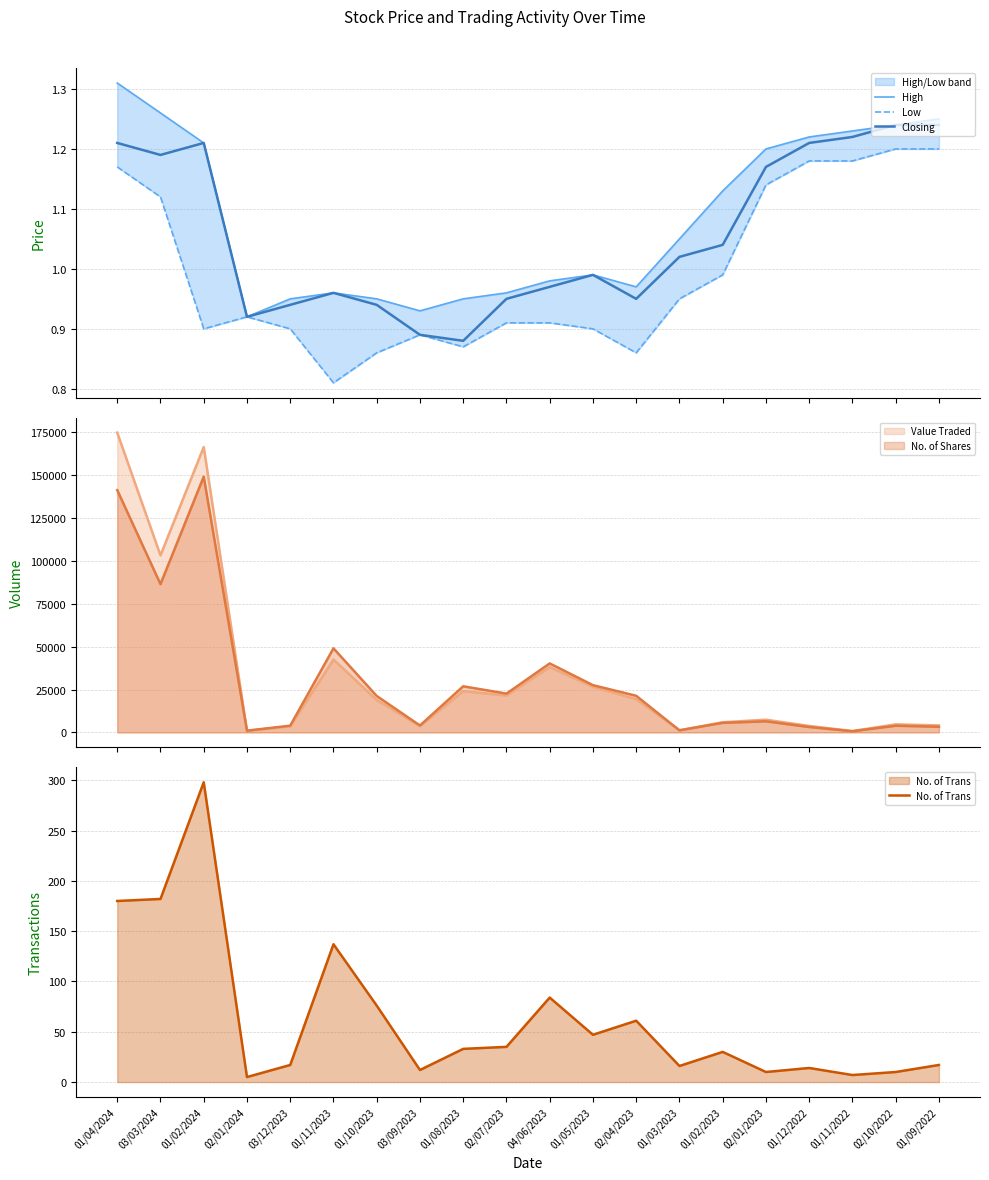

What is the label of the 3rd point from the left?

01/02/2024